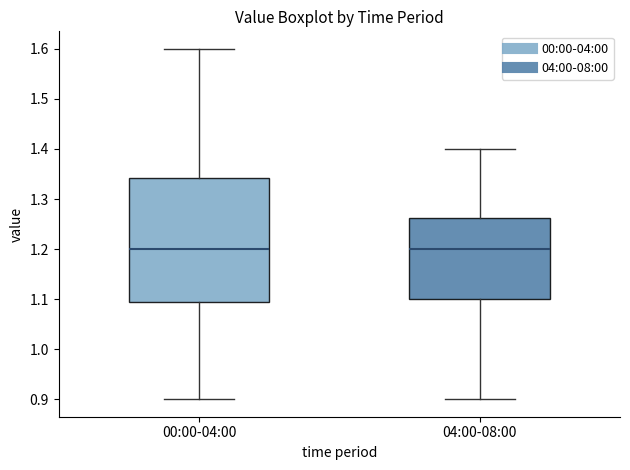

Reading left to right, read every box against the y-axis: the position of its median line, the range the box covers, and the ends of its whiskers. The values are not printed on the chart, so give them approximately, as read against the axis.

00:00-04:00: median 1.20, box 1.10 to 1.34, whiskers 0.90 to 1.60
04:00-08:00: median 1.20, box 1.10 to 1.26, whiskers 0.90 to 1.40